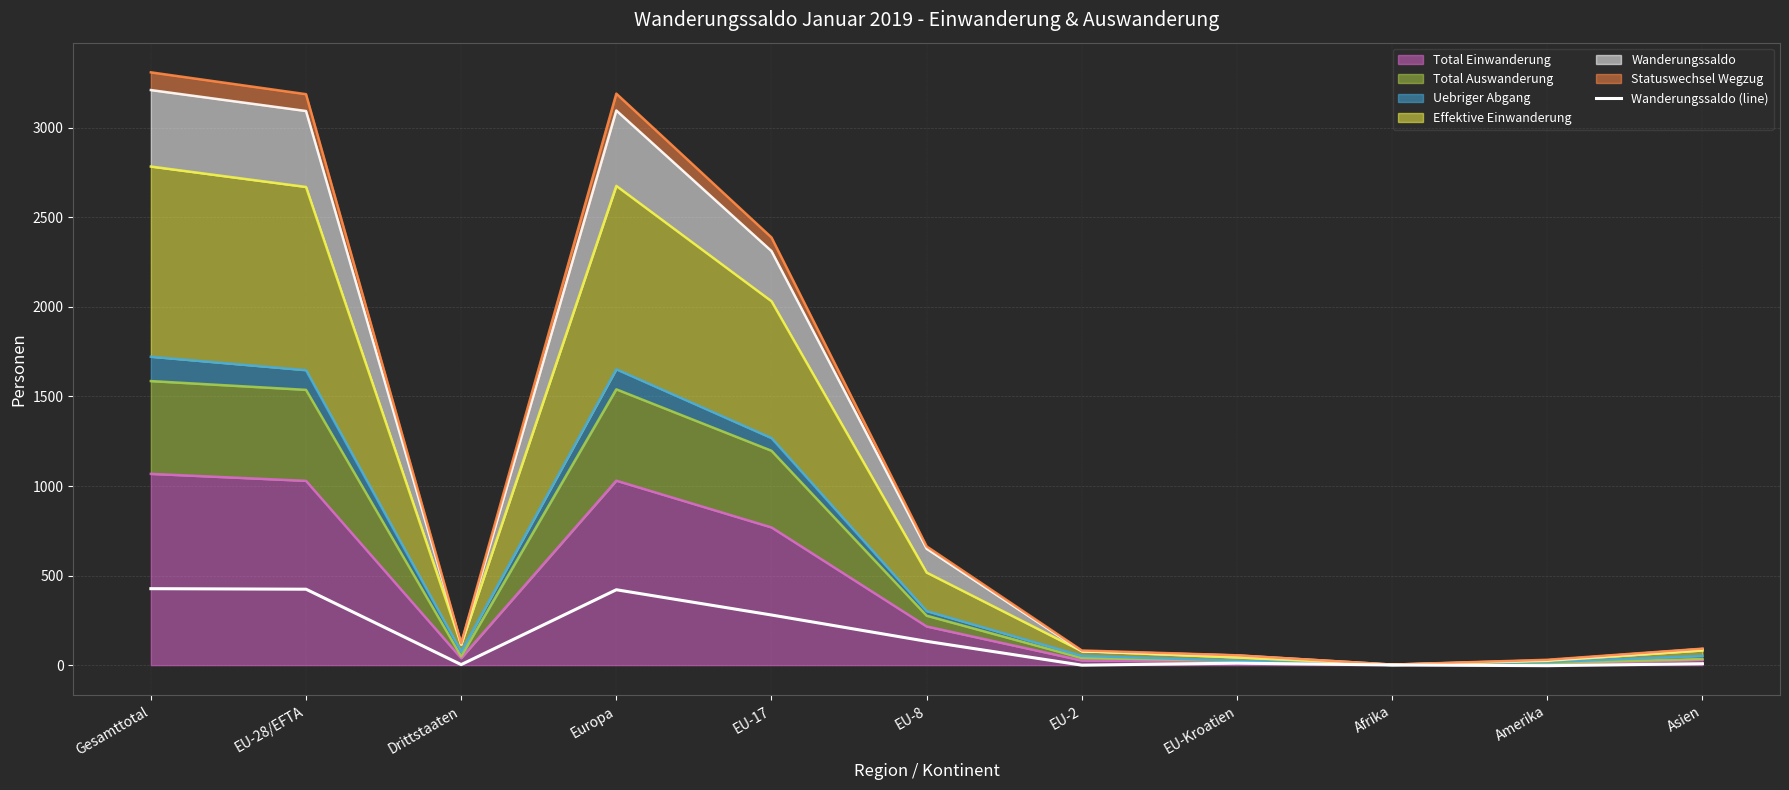

What is the smallest value displayed?

-3